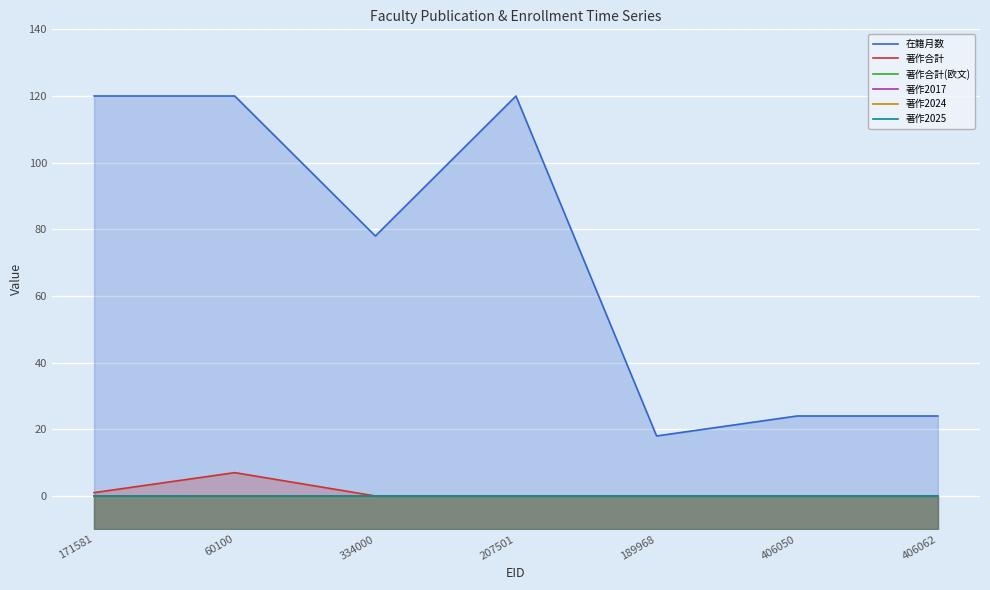

What is the label of the 2nd point from the right?

406050